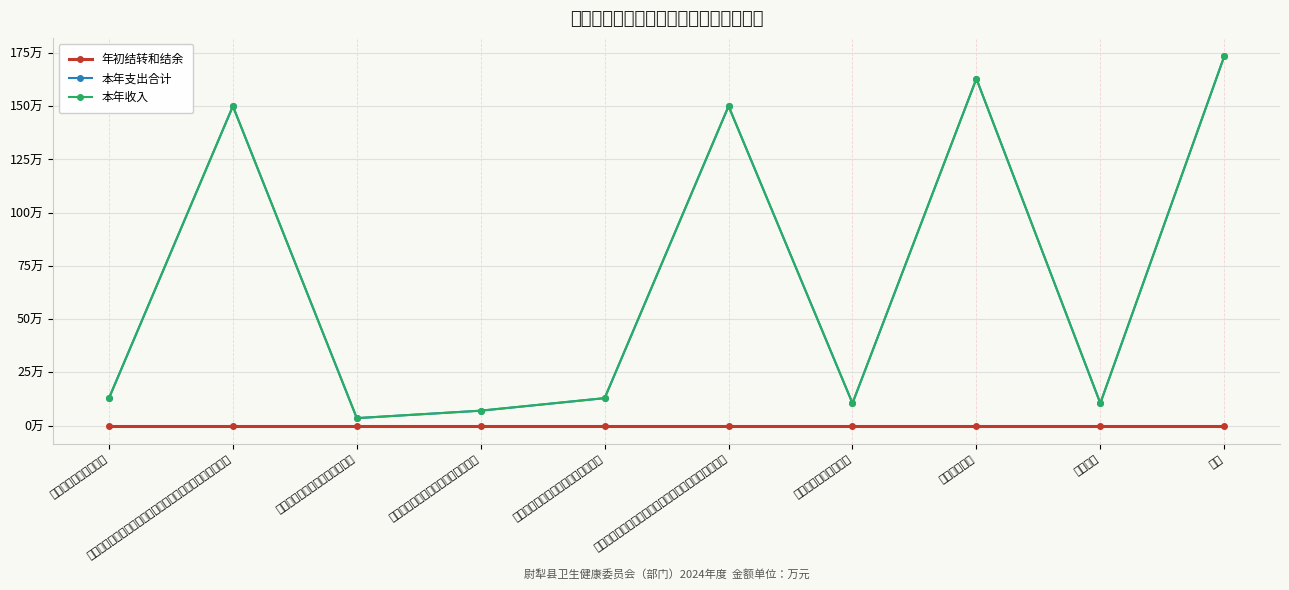

What is the difference between the highest and lowest values at 国有土地使用权出让收入安排的支出?

12.9